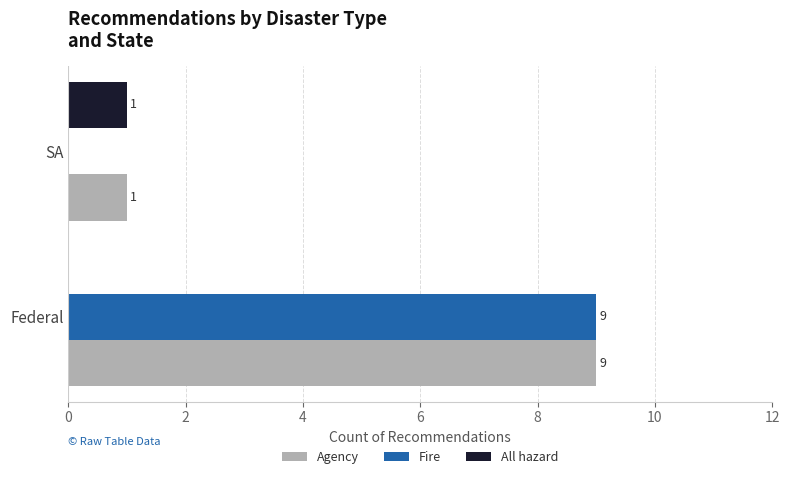

The value of All hazard at SA is 1. True or false?

True